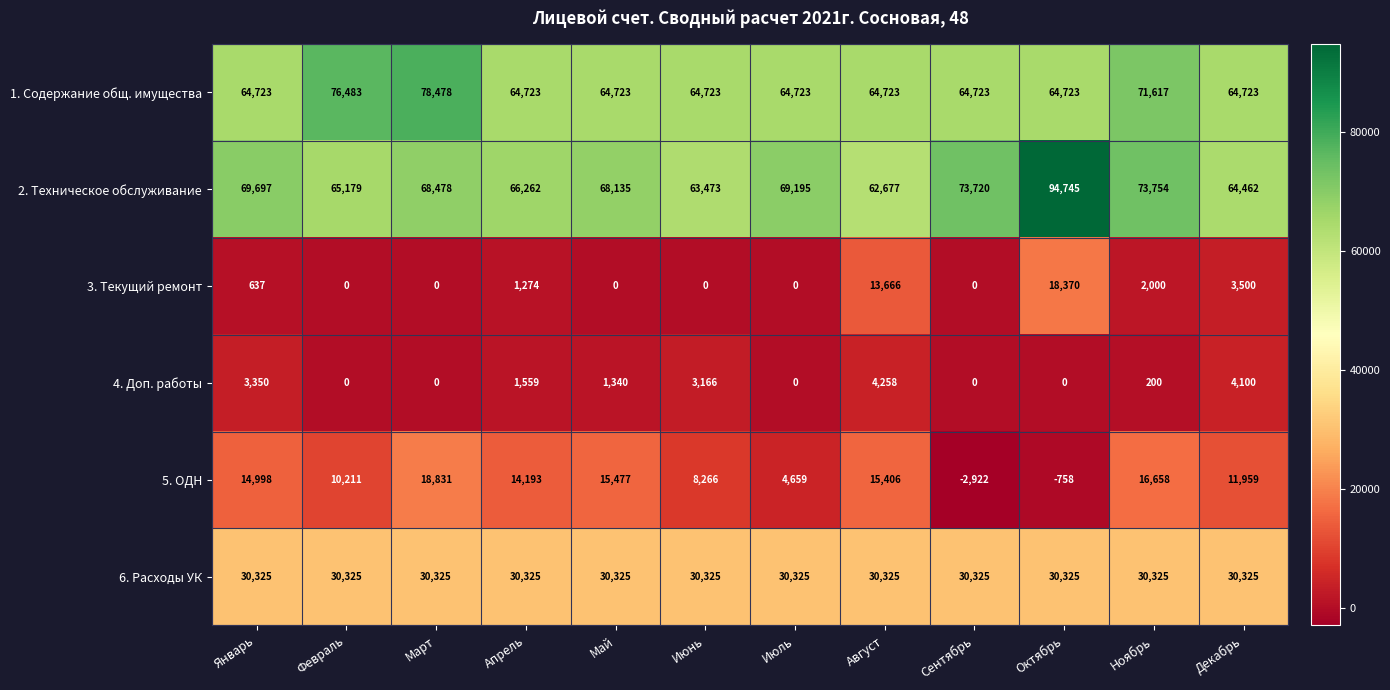

The 2. Техническое обслуживание series shows 63473 at Июнь. True or false?

True